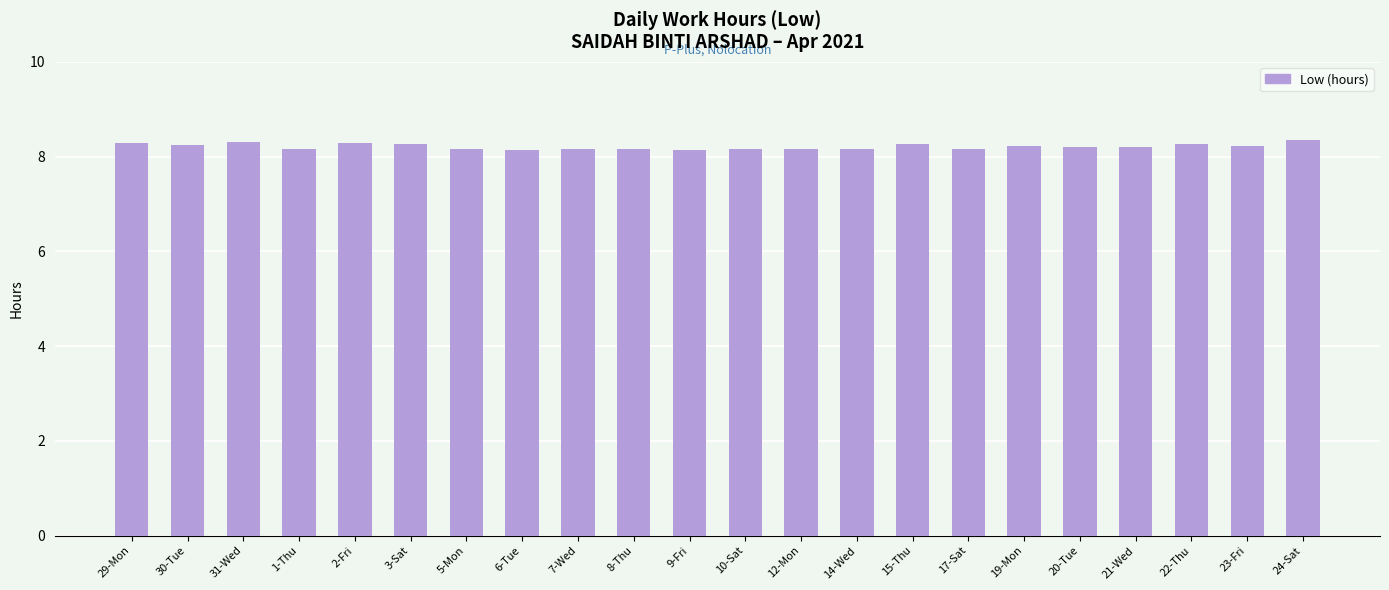

What is the greatest value displayed?

8.3